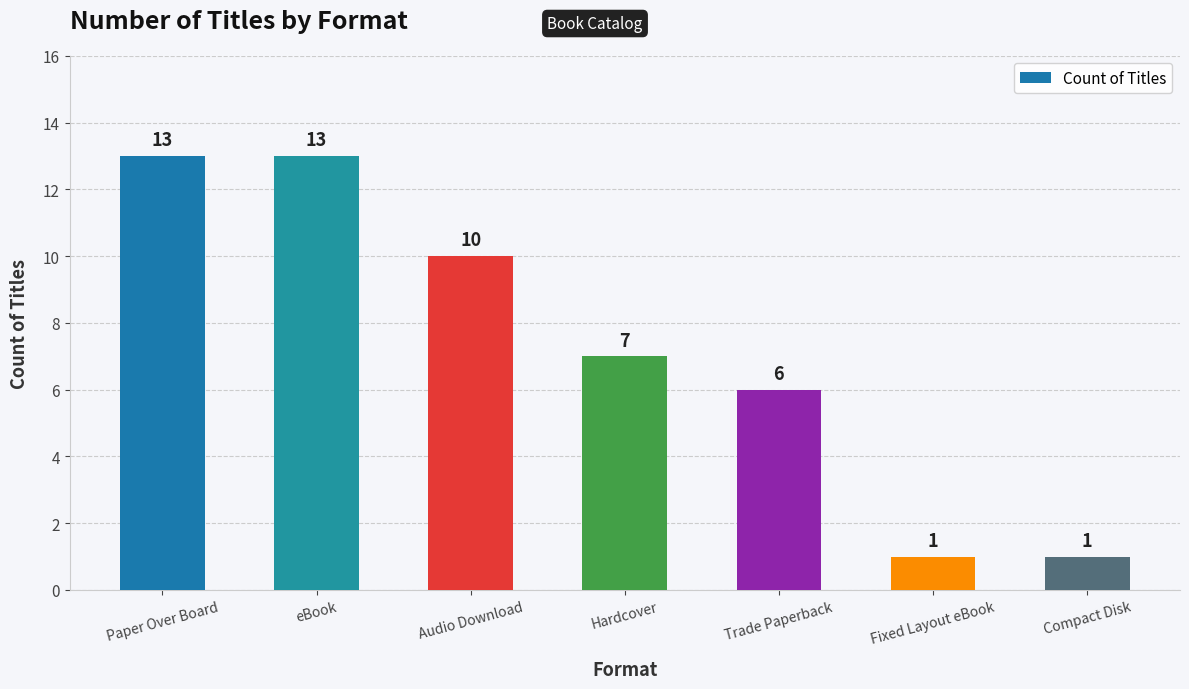

Which has a higher value, Fixed Layout eBook or Paper Over Board?

Paper Over Board